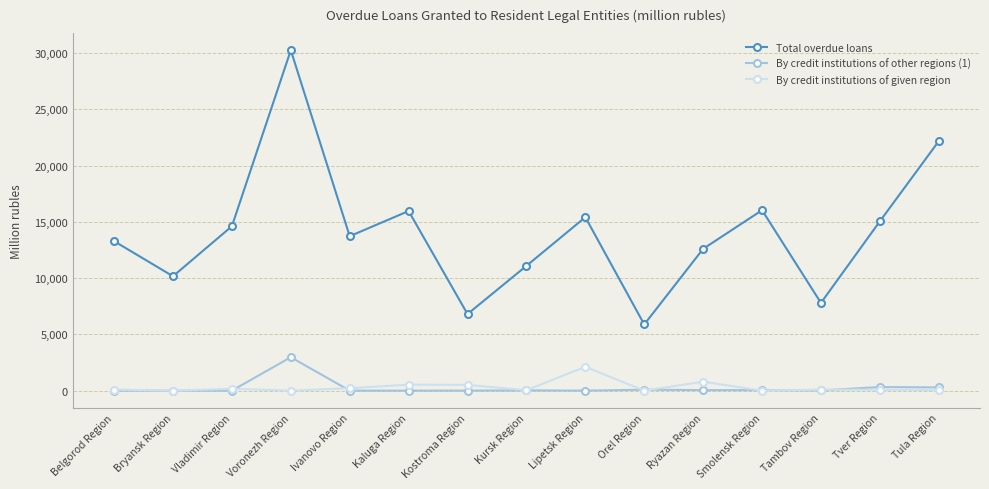

What is the label of the 2nd point from the left?

Bryansk Region